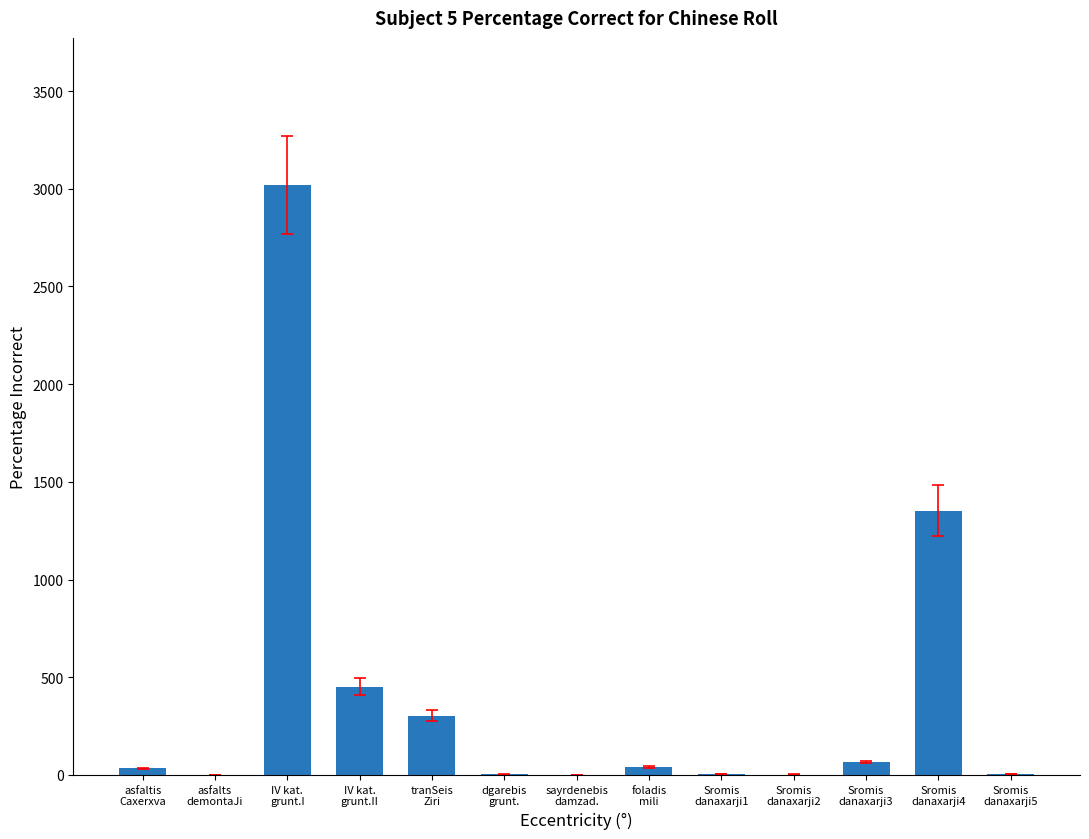

Approximately how many times larger is the value at Sromis
danaxarji5 compared to dgarebis
grunt.?

2.2